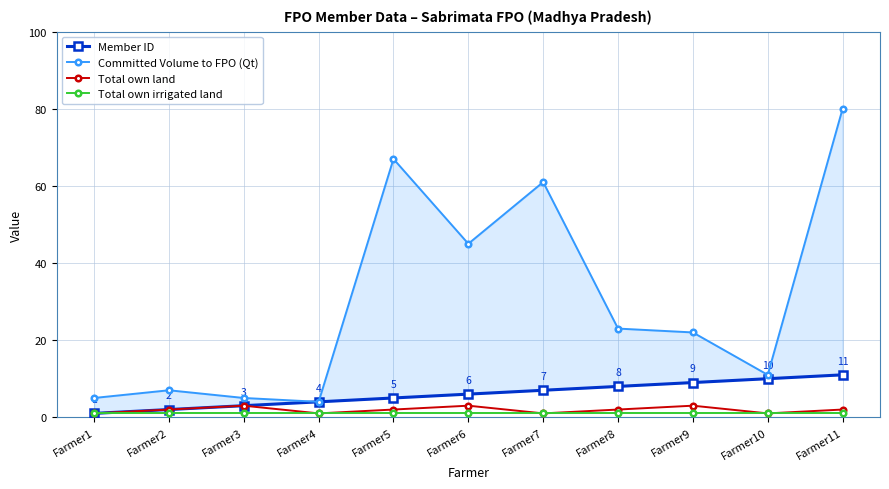

What is the smallest value displayed?

1